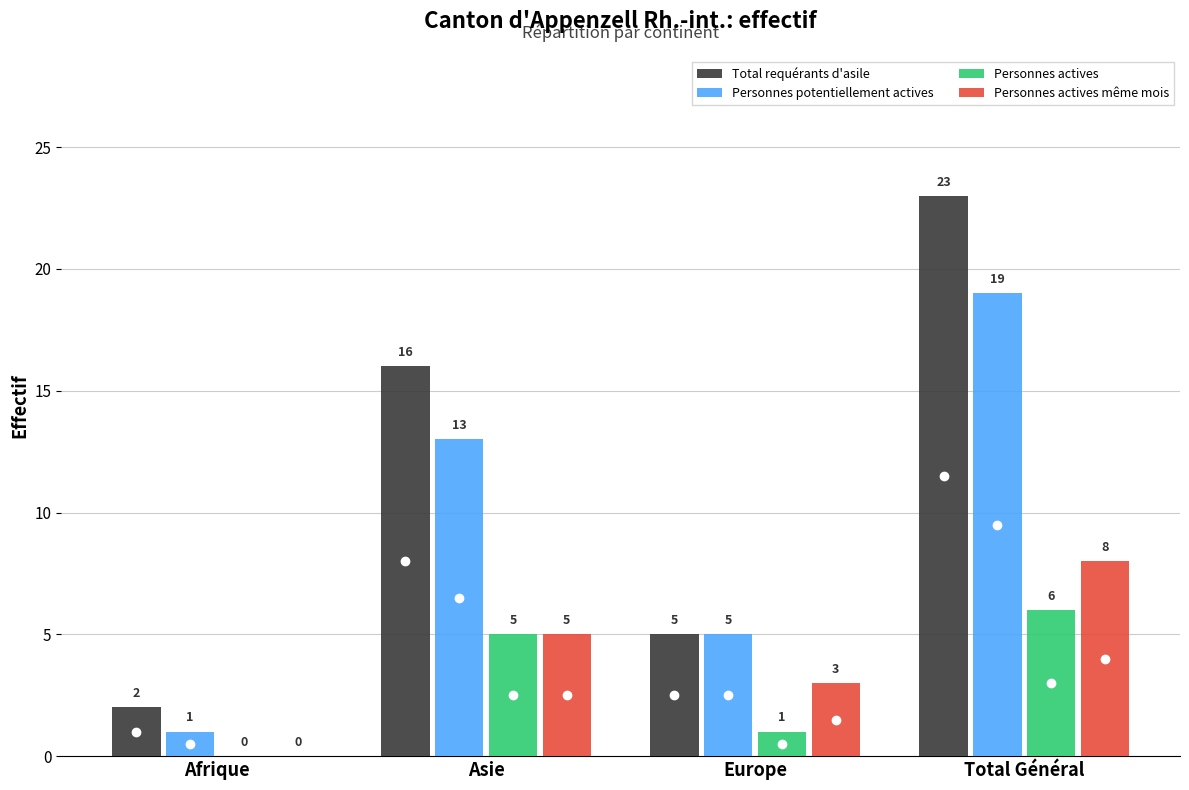

What is the sum of all Personnes actives même mois values?

16